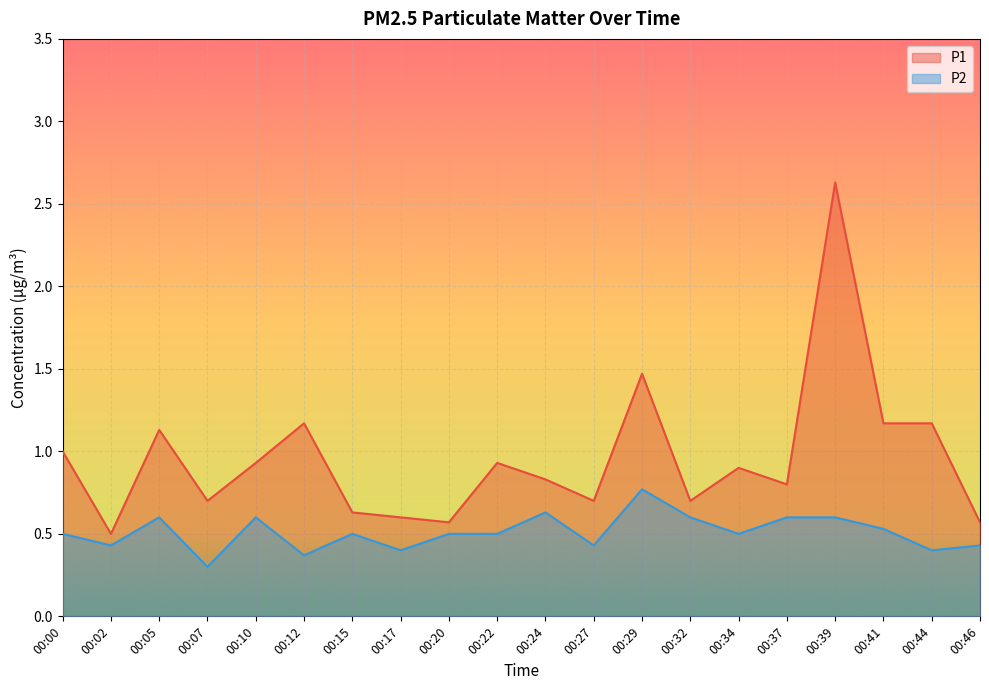

What is the difference between the P1 values at 00:12 and 00:24?

0.3